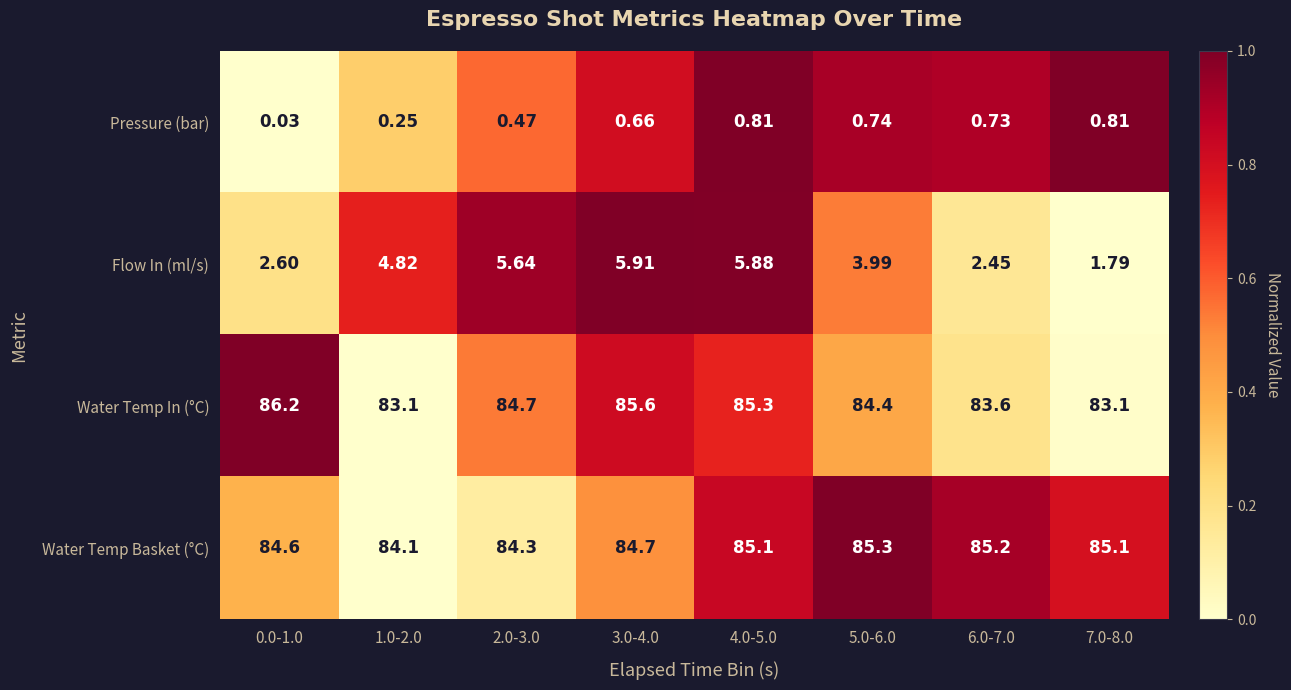

What is the greatest value displayed?

86.2